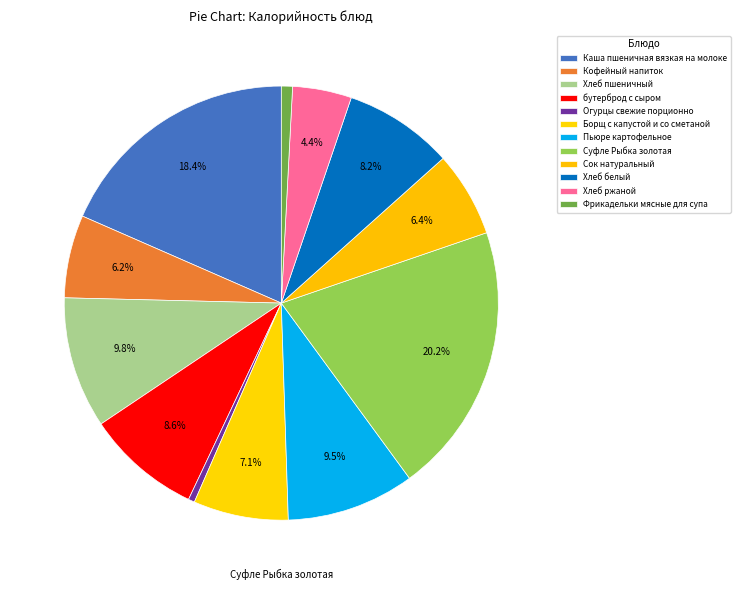

How many slices are in this pie chart?

12